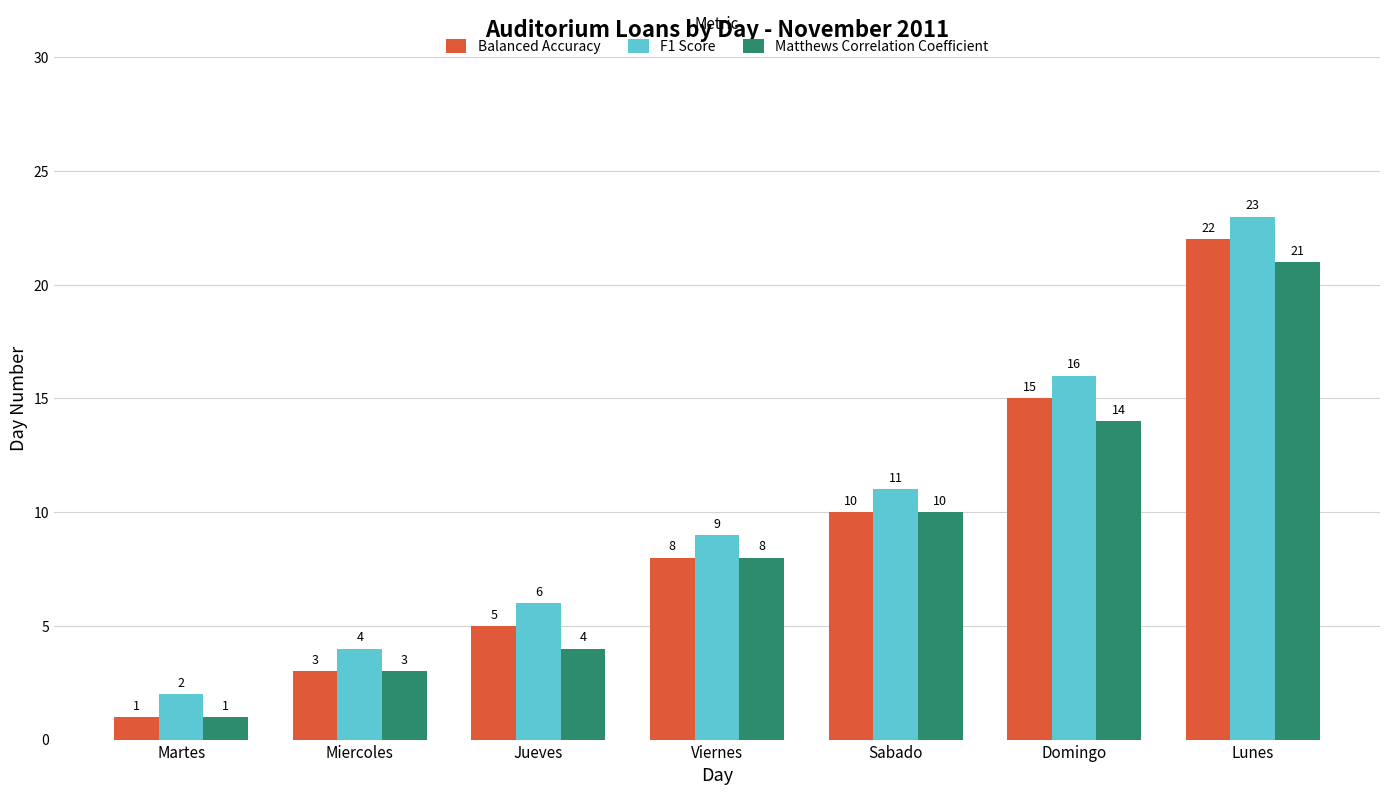

Count the number of data series in this chart.

3